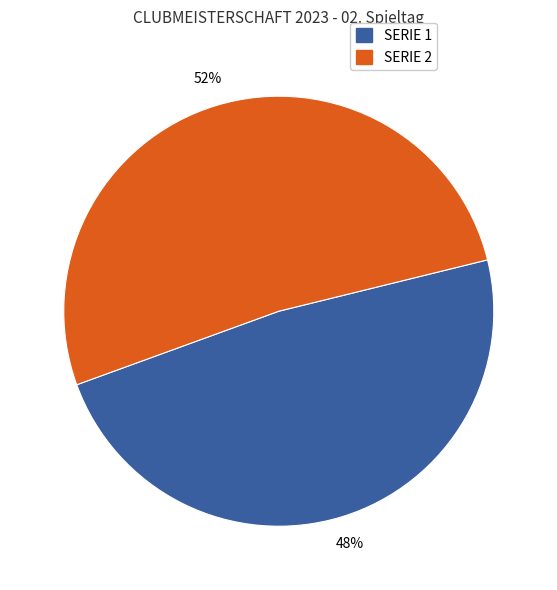

Is there a majority slice in this chart?

Yes